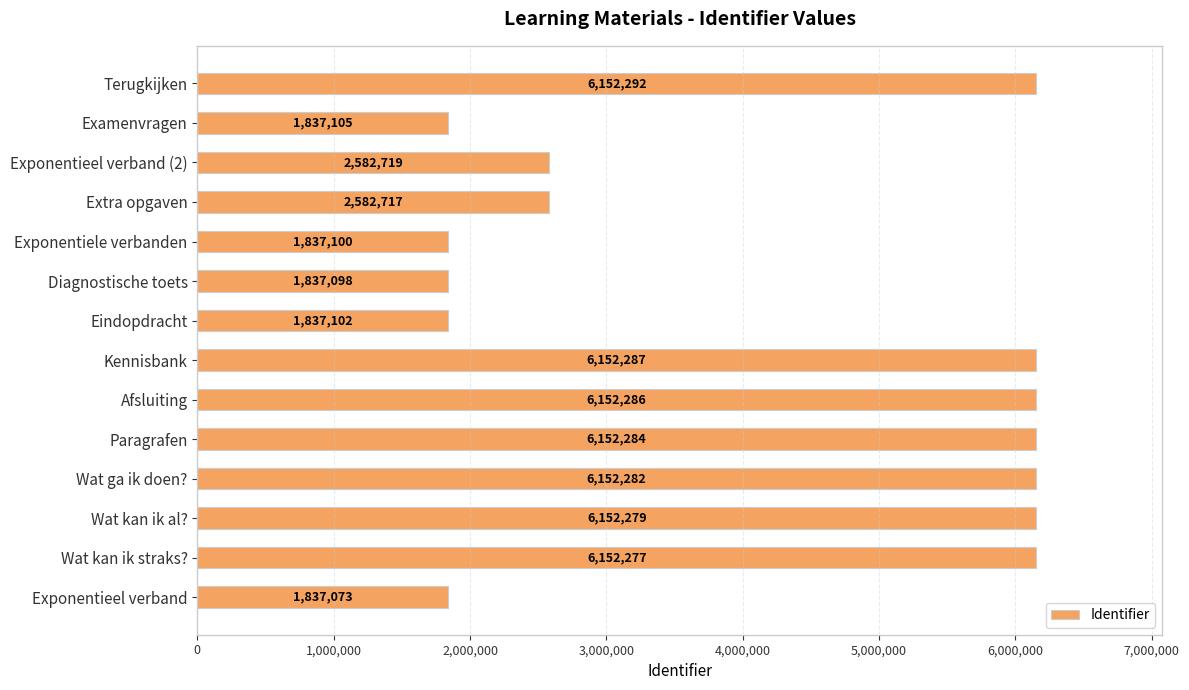

Rank the categories by value from lowest to highest.

Exponentieel verband, Diagnostische toets, Exponentiele verbanden, Eindopdracht, Examenvragen, Extra opgaven, Exponentieel verband (2), Wat kan ik straks?, Wat kan ik al?, Wat ga ik doen?, Paragrafen, Afsluiting, Kennisbank, Terugkijken